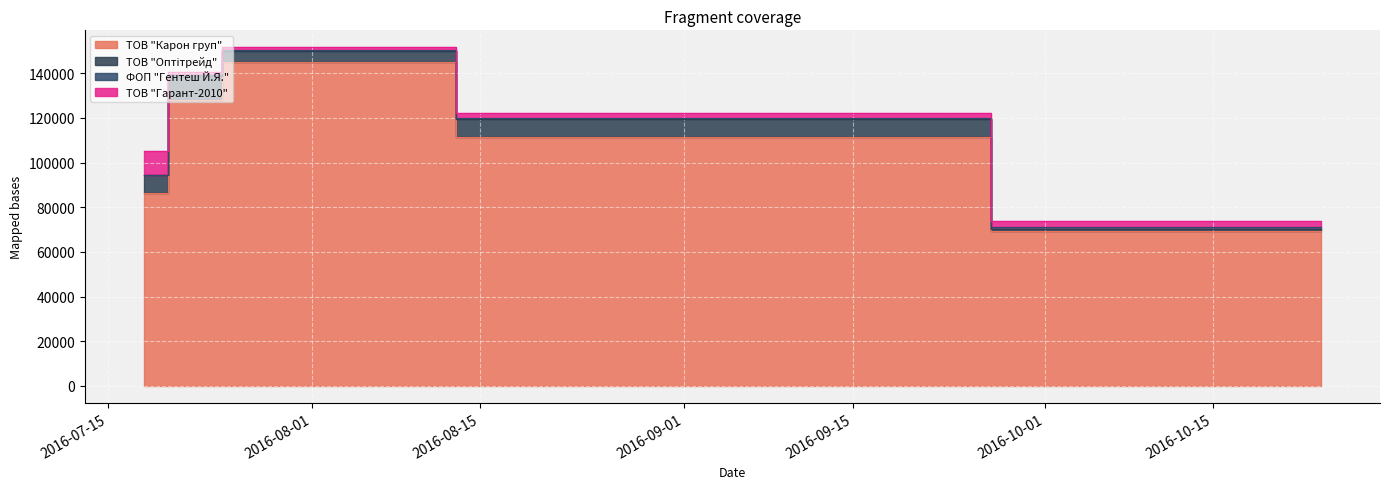

What is the average value of the ТОВ "Гарант-2010" series?

3647.2